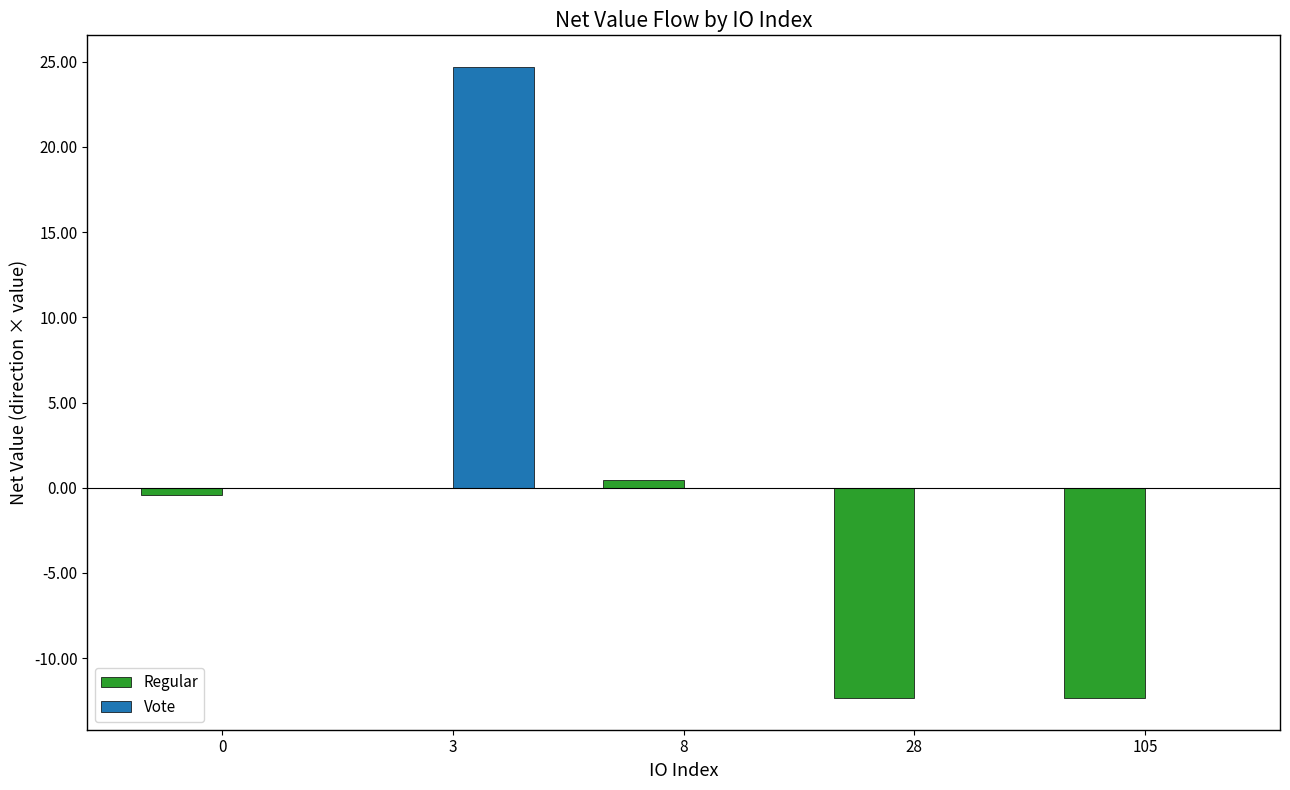

Is it true that Vote equals 14.1 at 105?

False